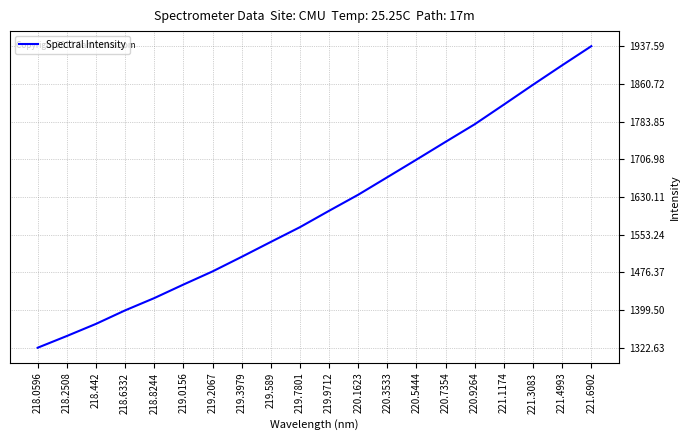

True or false: the data has more than 1 interior local peaks.

False